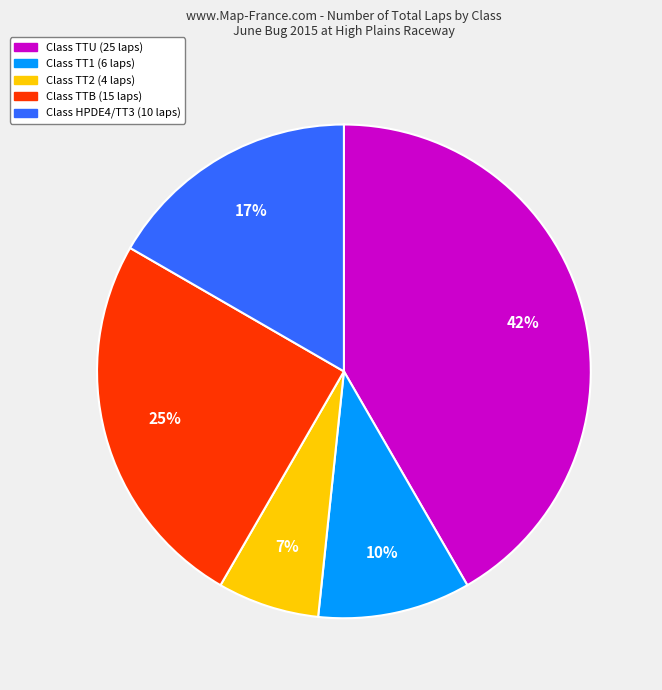

Is there any slice that represents more than half of the pie?

No